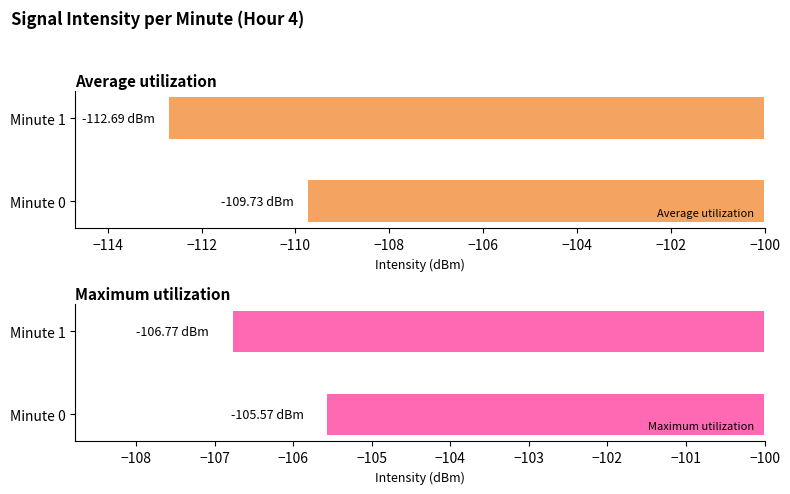

What is the sum of all Average utilization values?

-222.4